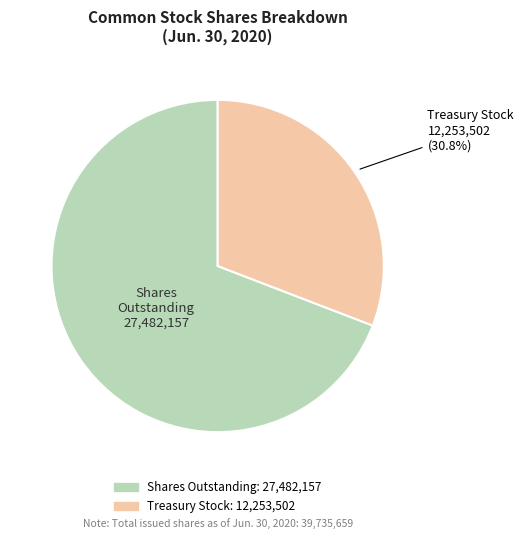

Is there a majority slice in this chart?

Yes